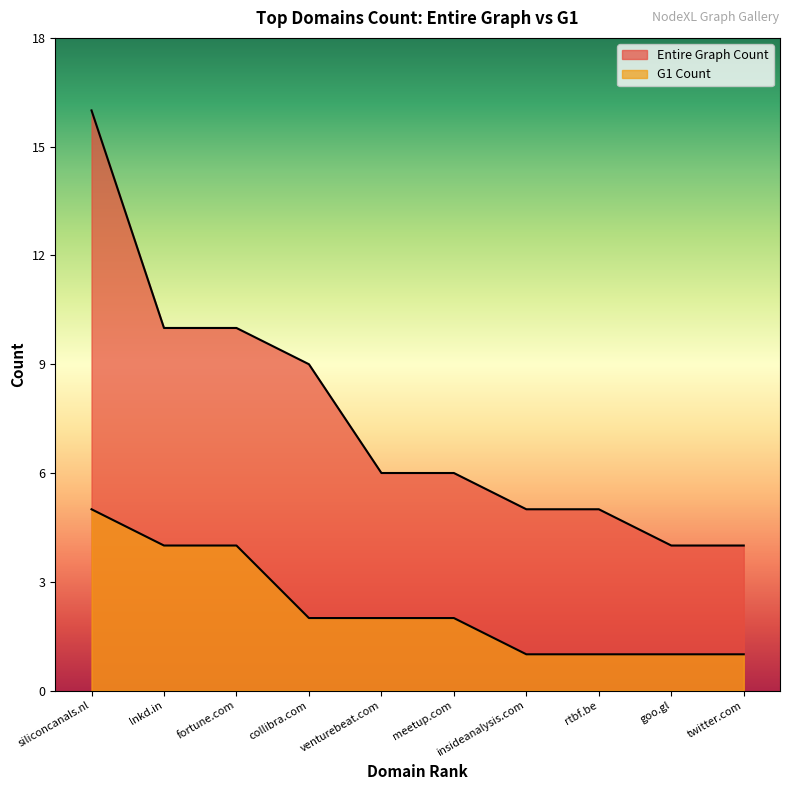

True or false: G1 Count and Entire Graph Count cross at least once.

False